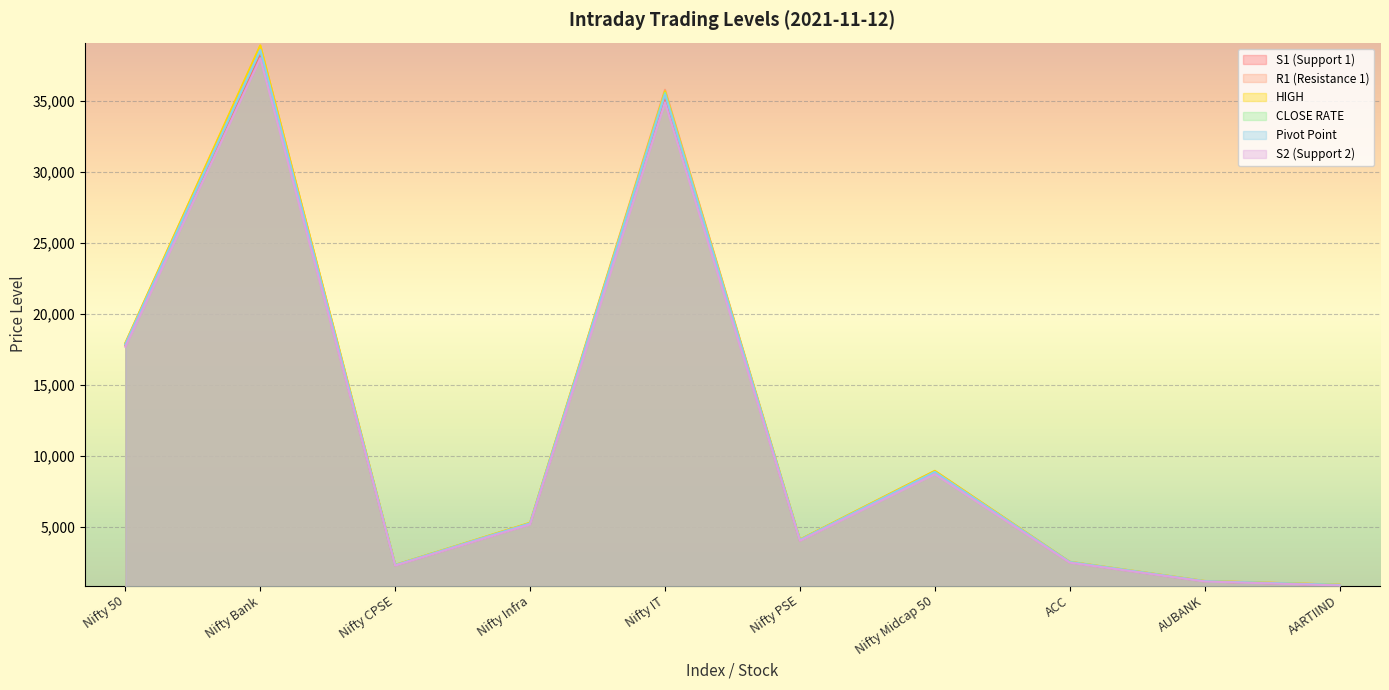

At which category does CLOSE RATE reach its first local valley?

Nifty CPSE